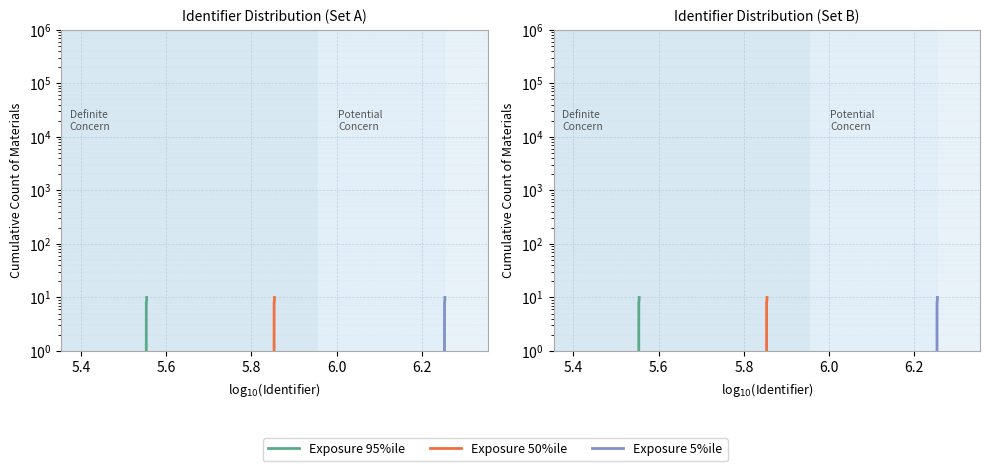

True or false: Exposure 95%ile has a value of 0 at 5.2.

False